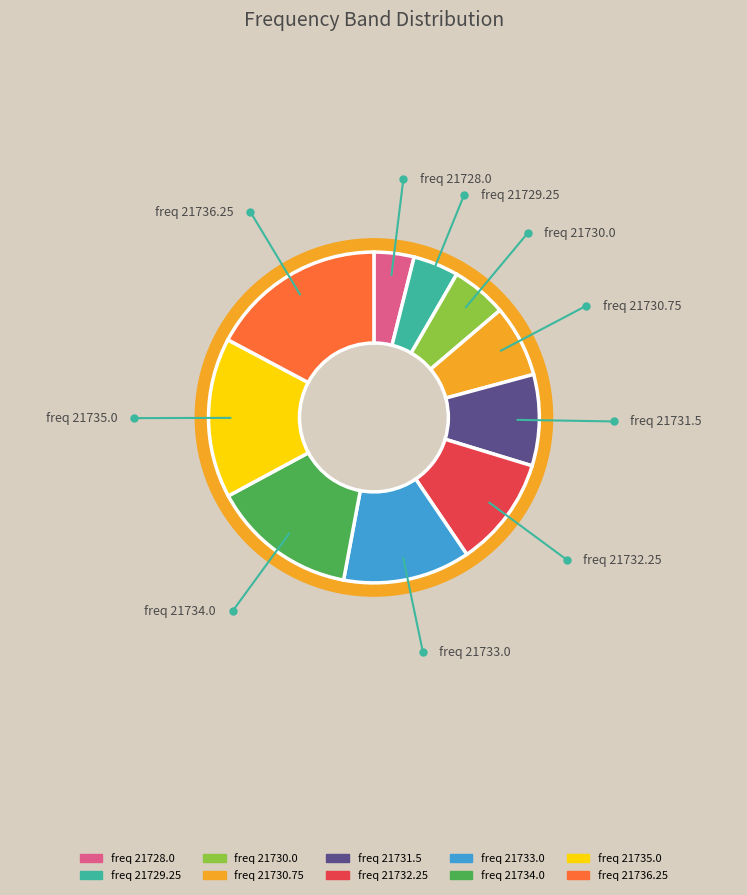

What is the largest slice in the pie chart?

21736.25